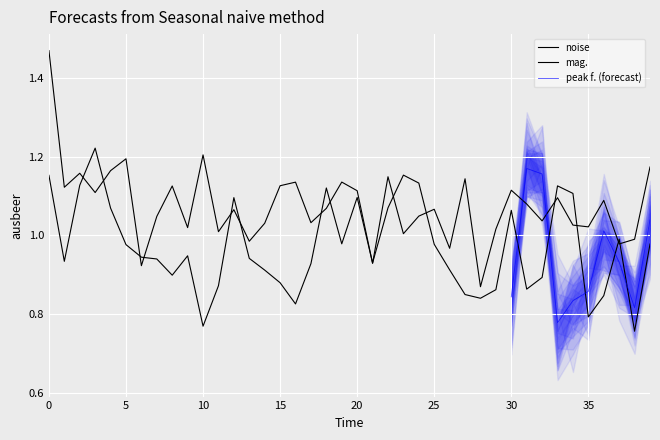

How many intersections are there between mag. and noise?

16